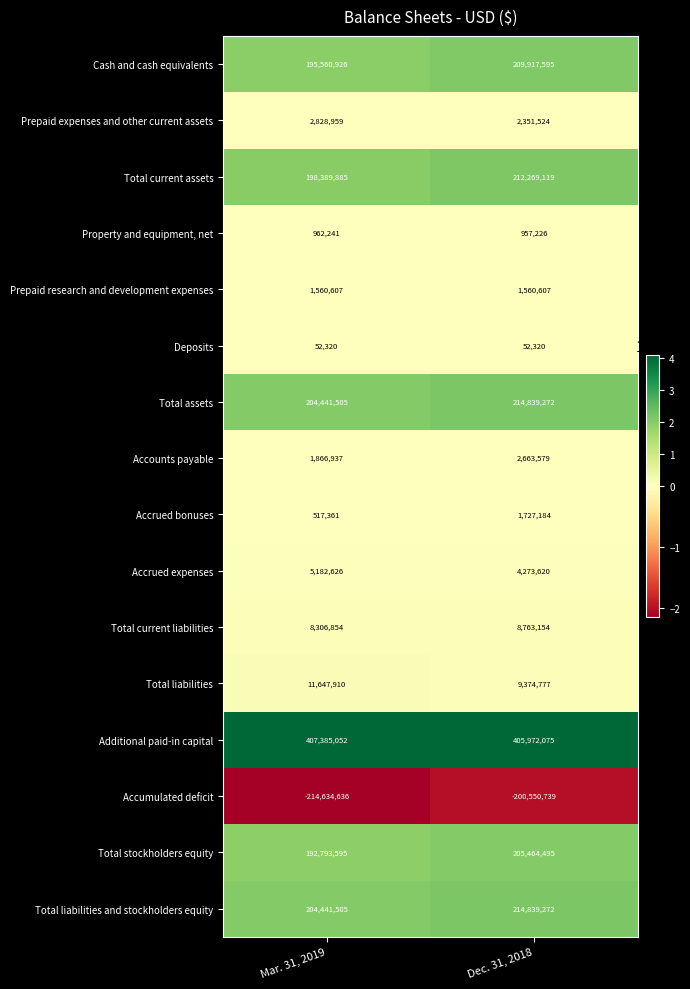

Which series has the largest total across all categories?

Additional paid-in capital